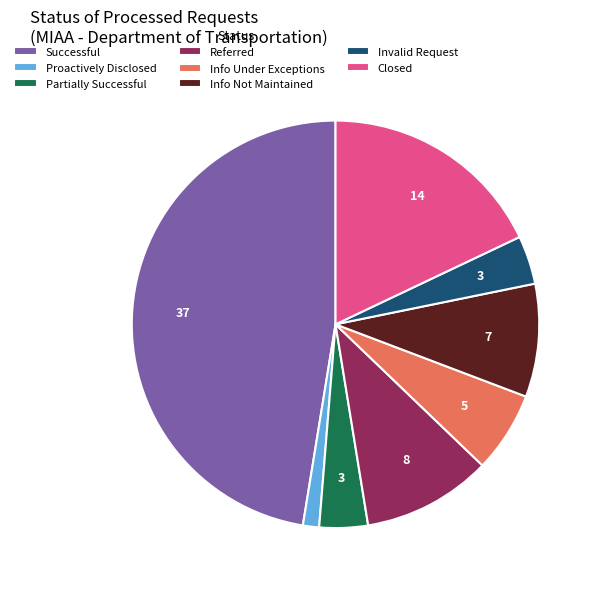

Approximately how many times larger is the value at Referred compared to Proactively Disclosed?

8.0